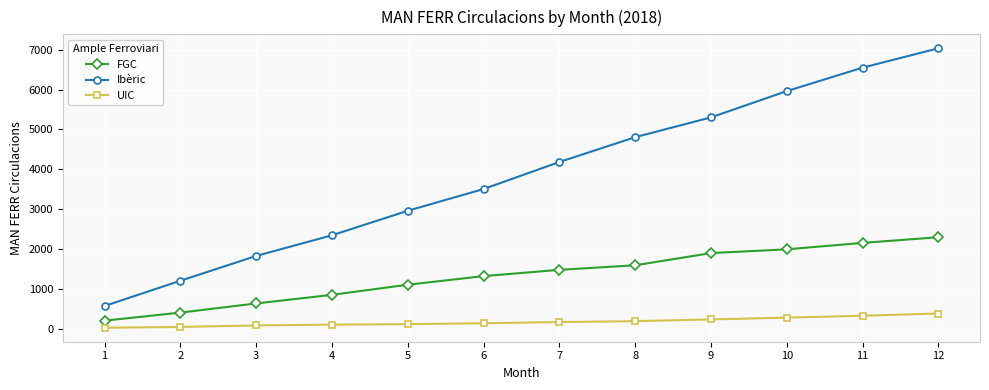

What is the sum of the FGC values at 1 and 8?

1794